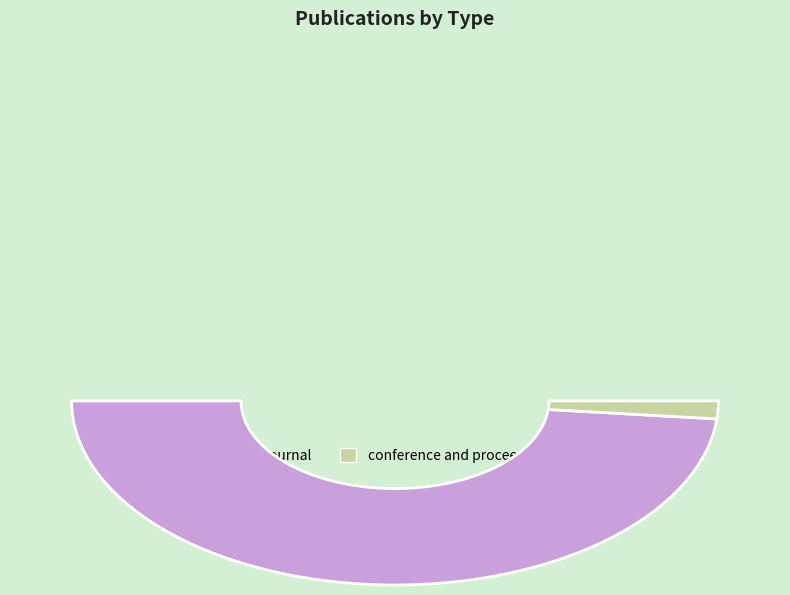

Between journal and conference and proceedings, which is larger?

journal